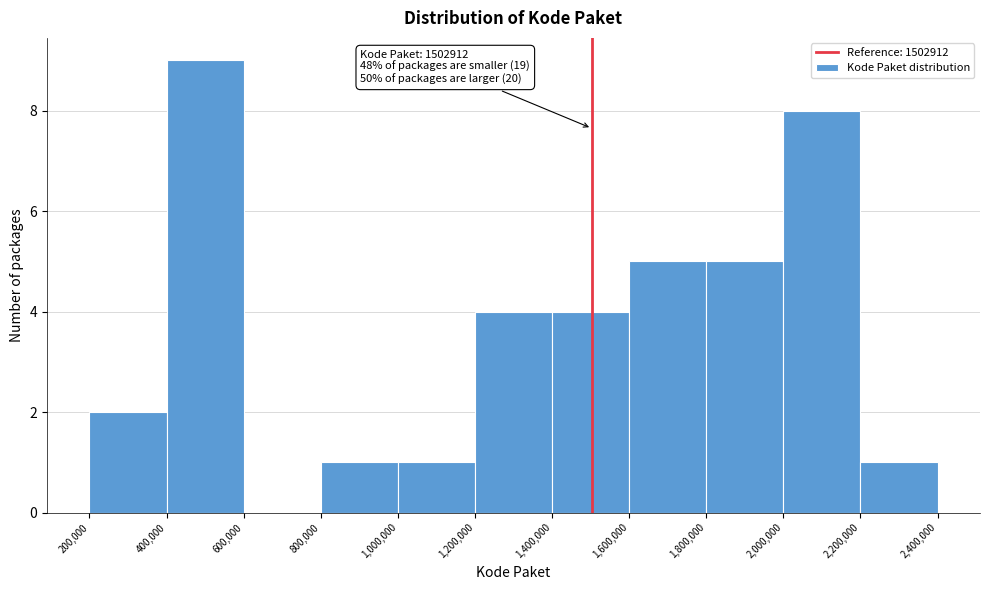

Over which range of the x-axis is the bar tallest?

400,000 to 600,000